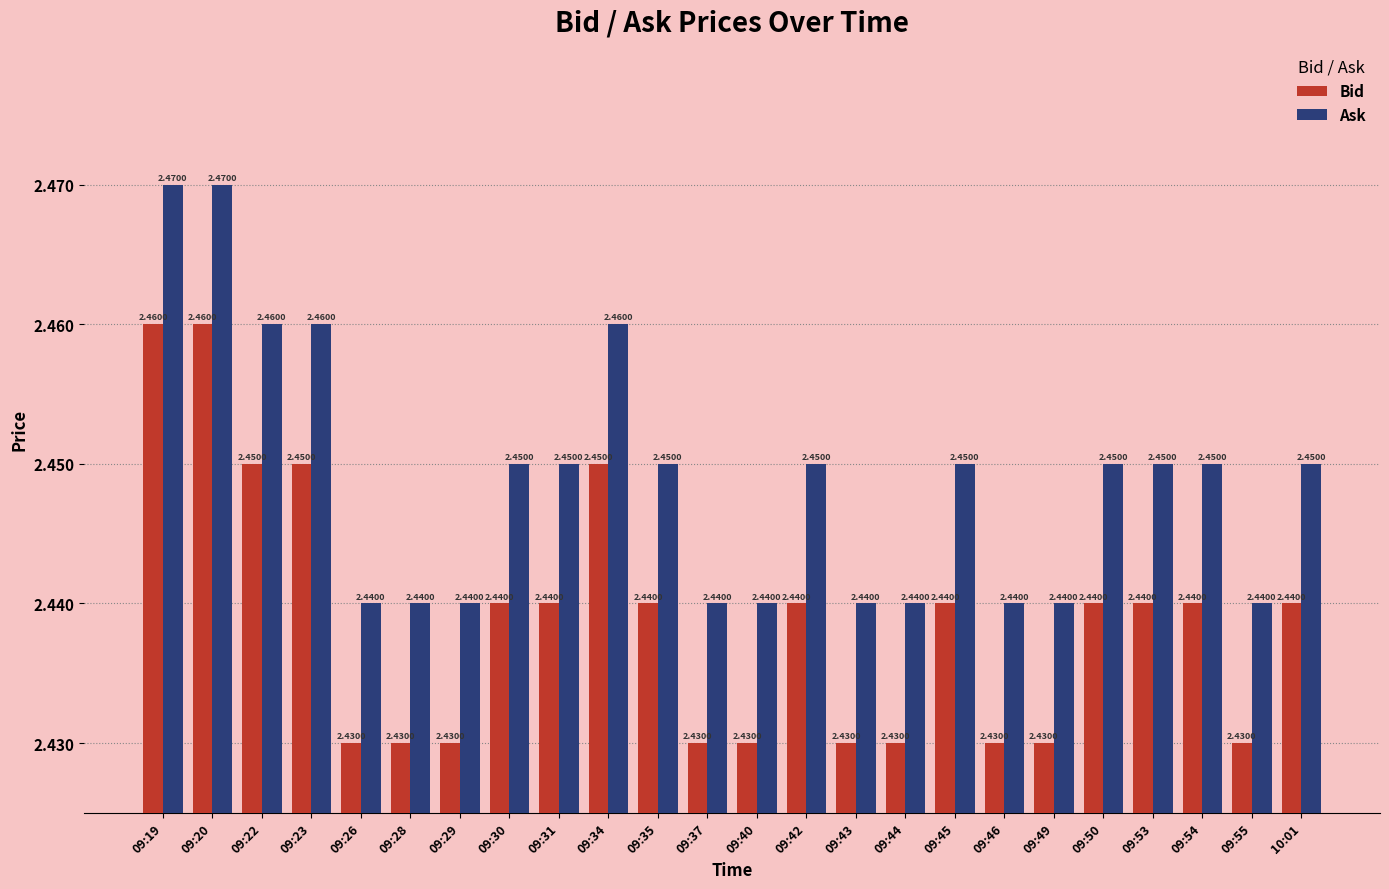

What is the sum of all Ask values?

58.8